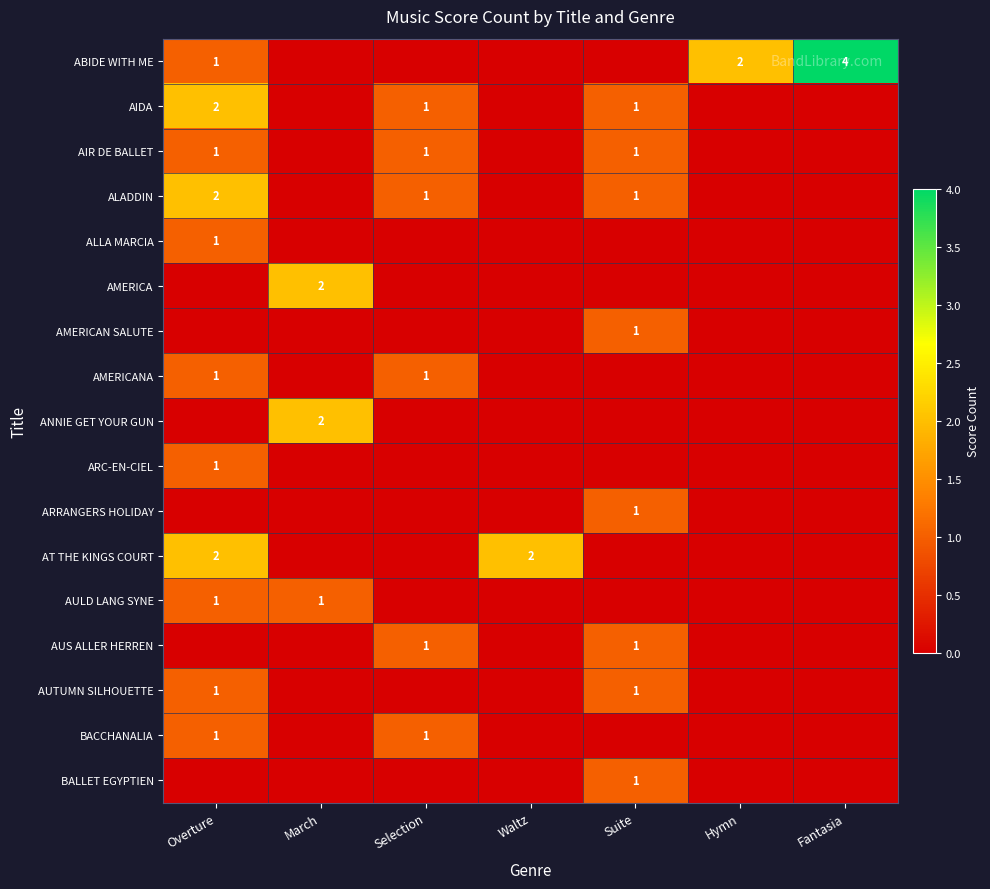

Is it true that AMERICA equals 3 at March?

False